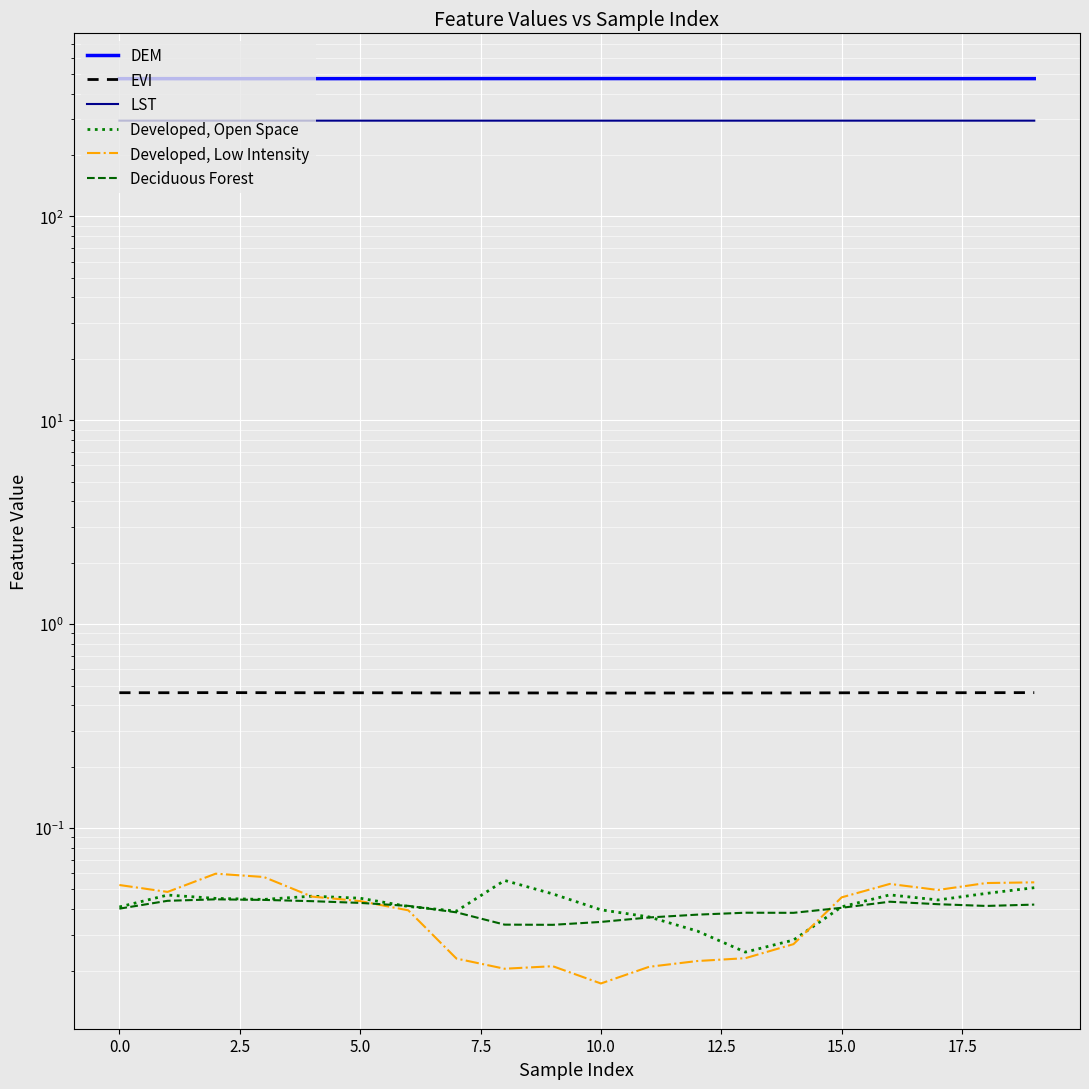

At which category does the chart reach its peak across all series?

10